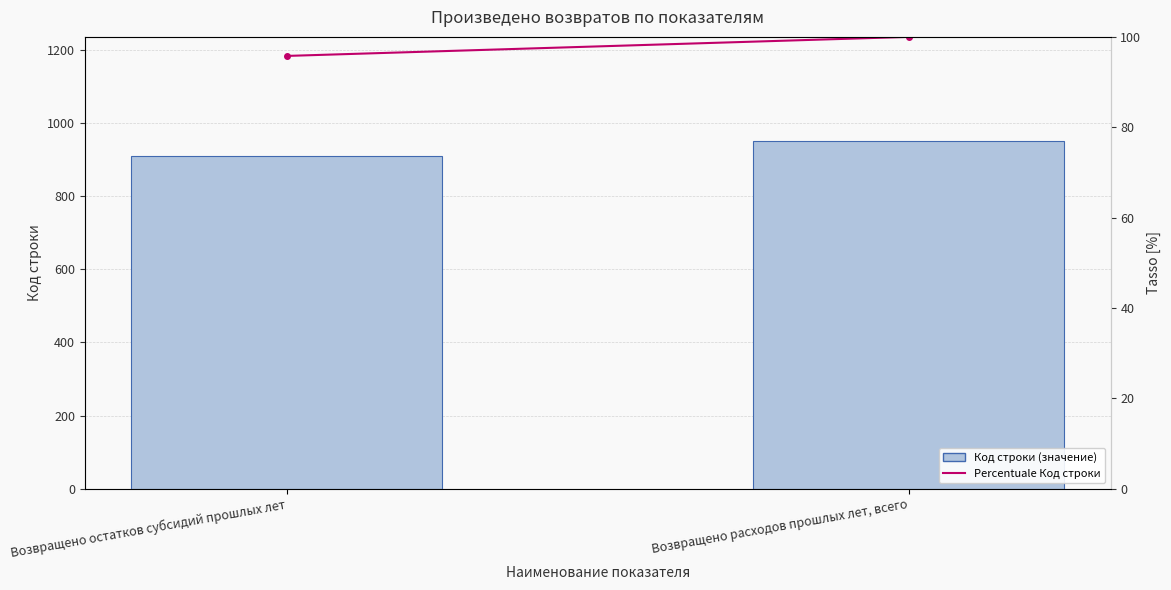

What is the greatest value displayed?

950.0